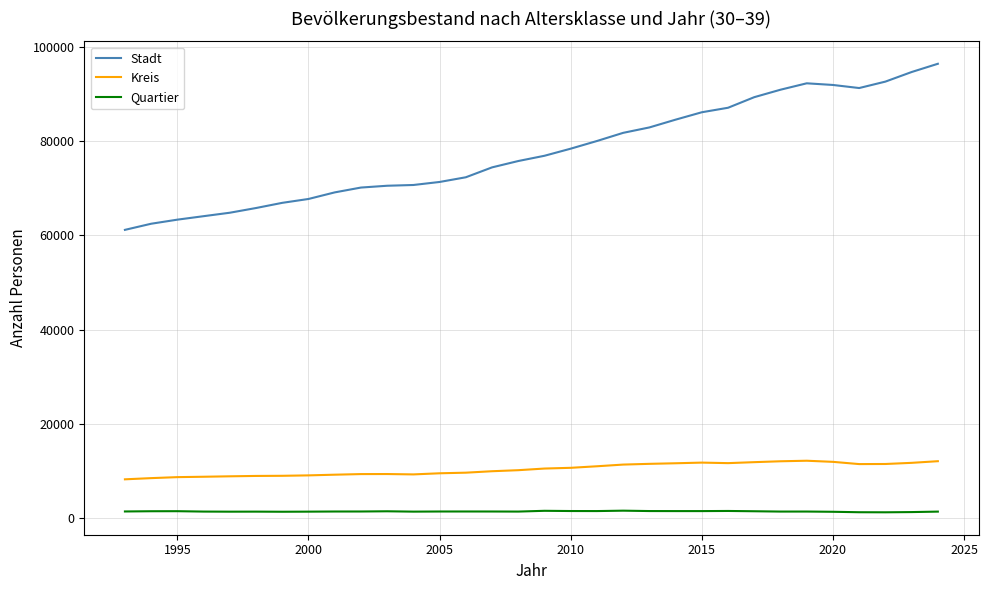

What is the difference between the maximum and minimum values in the Stadt series?

35251